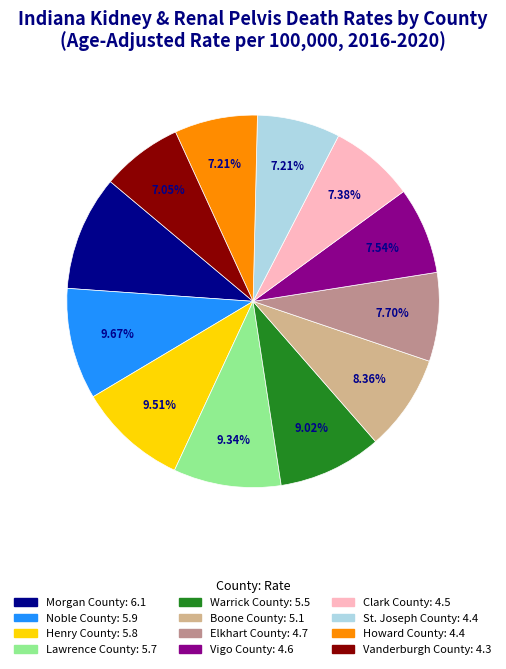

What percentage is the Boone County slice, to the nearest percent?

8%